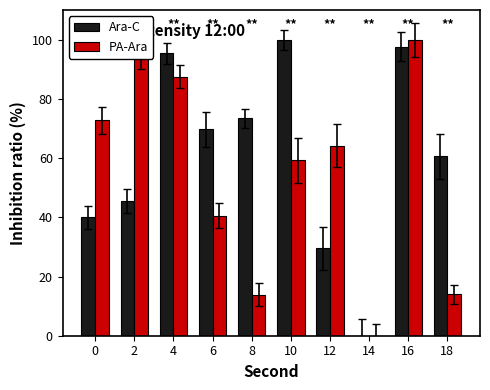

The value of PA-Ara at 2 is 46.1. True or false?

False